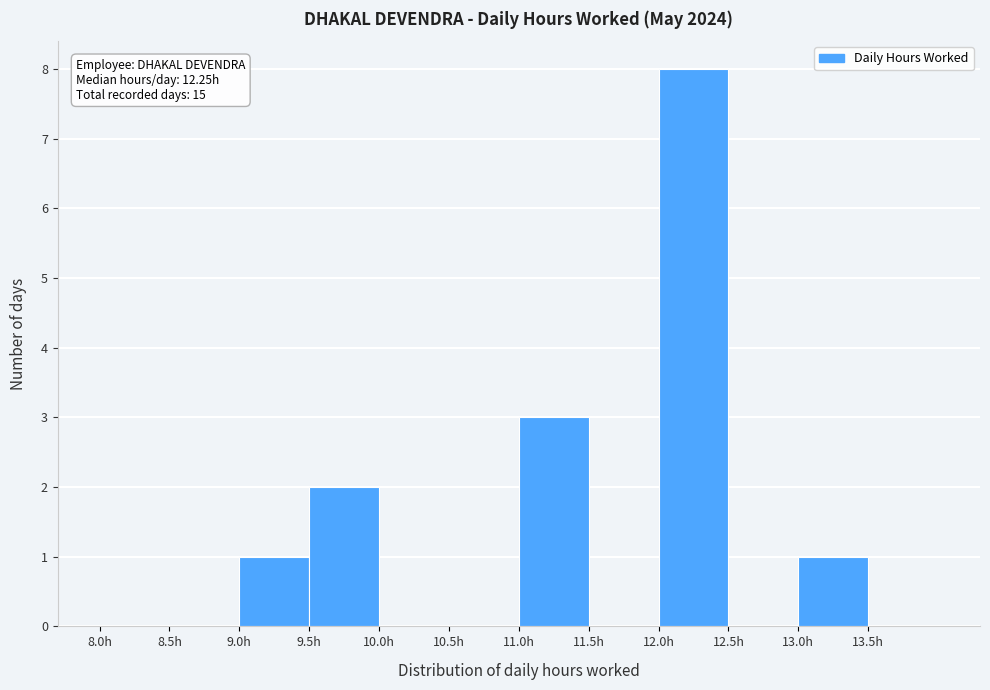

Over which range of the x-axis is the bar tallest?

12.0 to 12.5